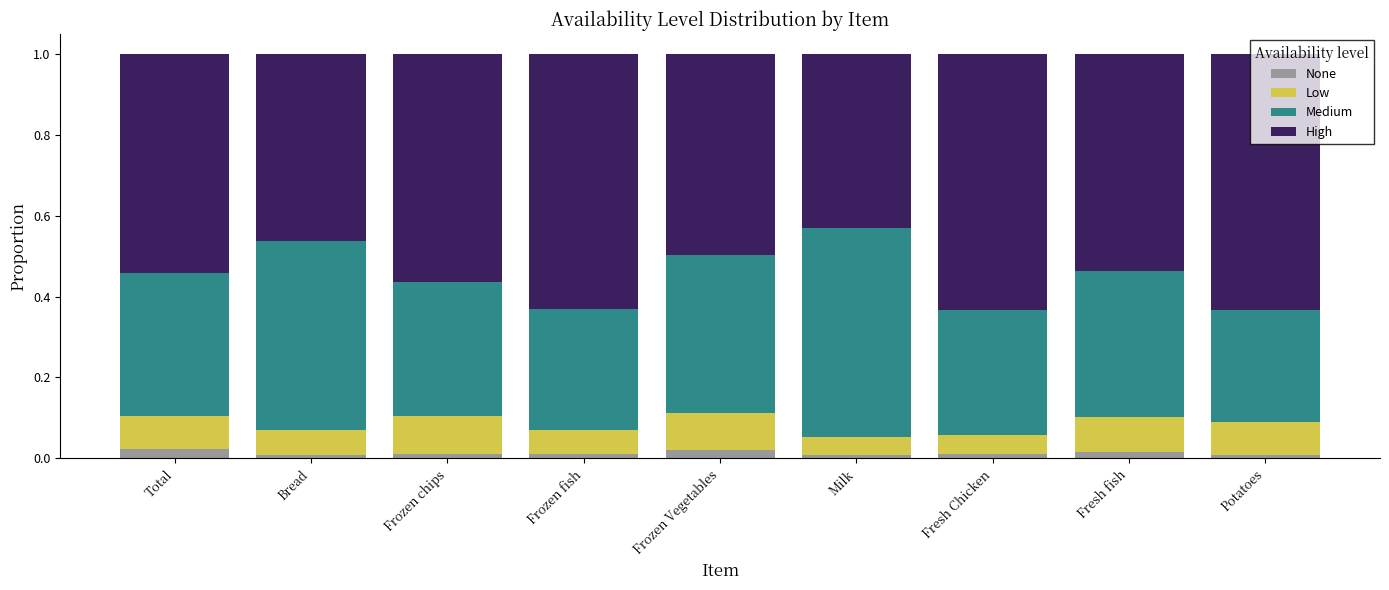

True or false: None has a value of 0.0 at Frozen fish.

True